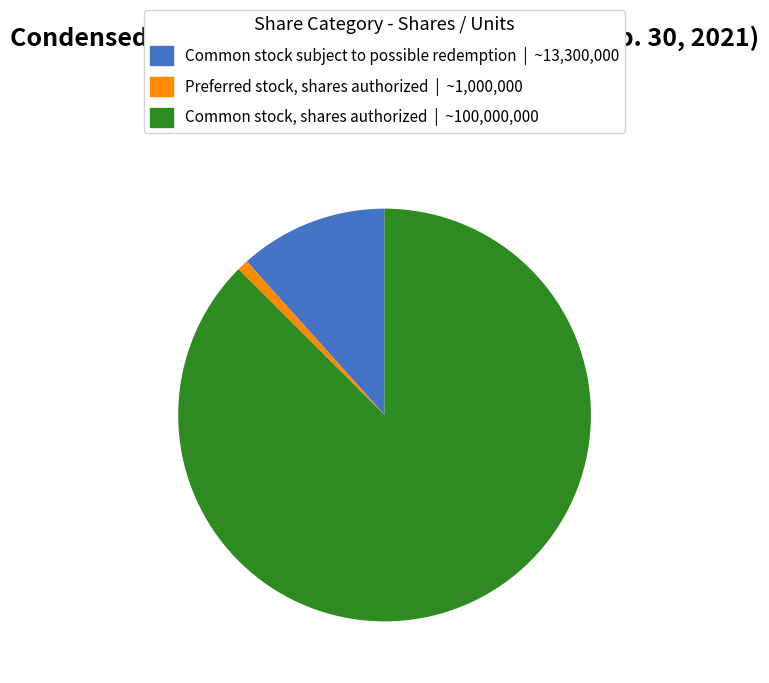

Which category has the biggest portion of the pie?

Common stock, shares authorized